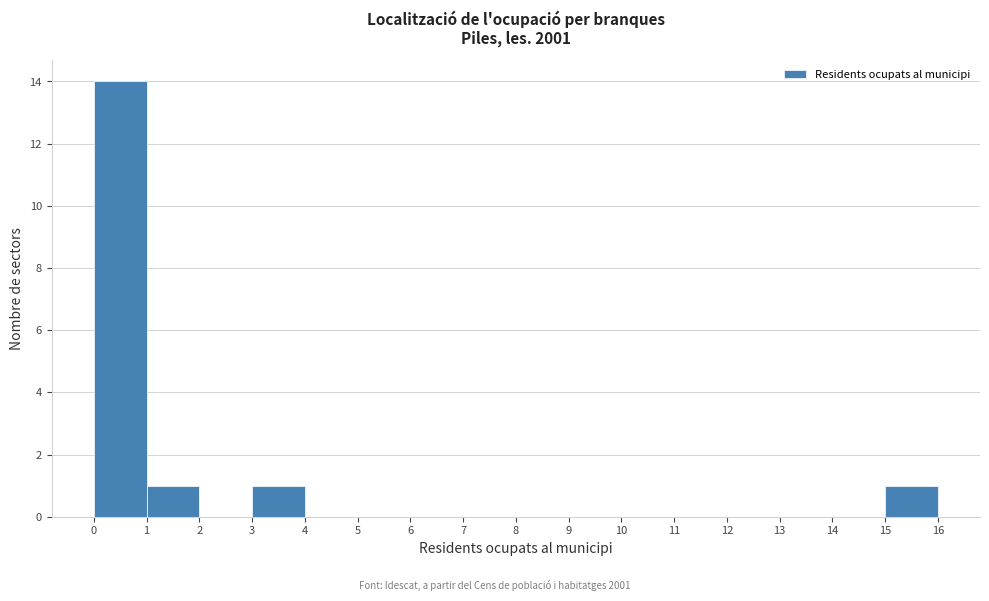

Reading left to right, list every bar in this chart as the range it spans on the x-axis followed by its height. The values are not printed on the chart, so give them approximately, as read against the axis.

0 to 1: 14
1 to 2: 1
2 to 3: 0
3 to 4: 1
4 to 5: 0
5 to 6: 0
6 to 7: 0
7 to 8: 0
8 to 9: 0
9 to 10: 0
10 to 11: 0
11 to 12: 0
12 to 13: 0
13 to 14: 0
14 to 15: 0
15 to 16: 1